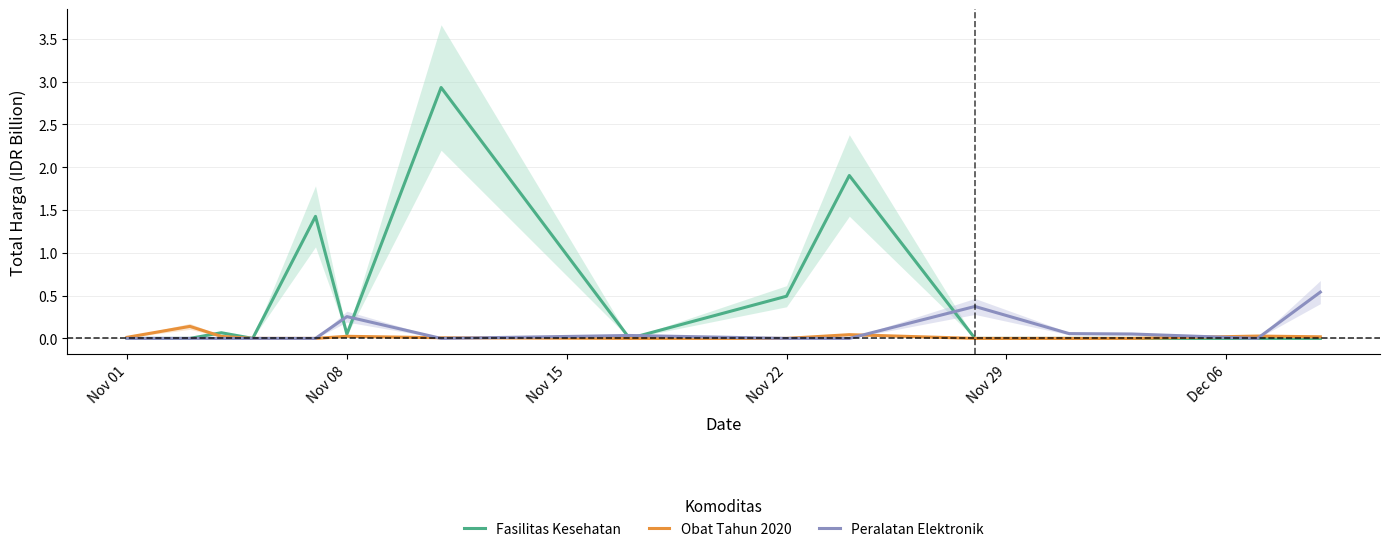

True or false: Peralatan Elektronik has a value of 0.0 at Nov 01.

True